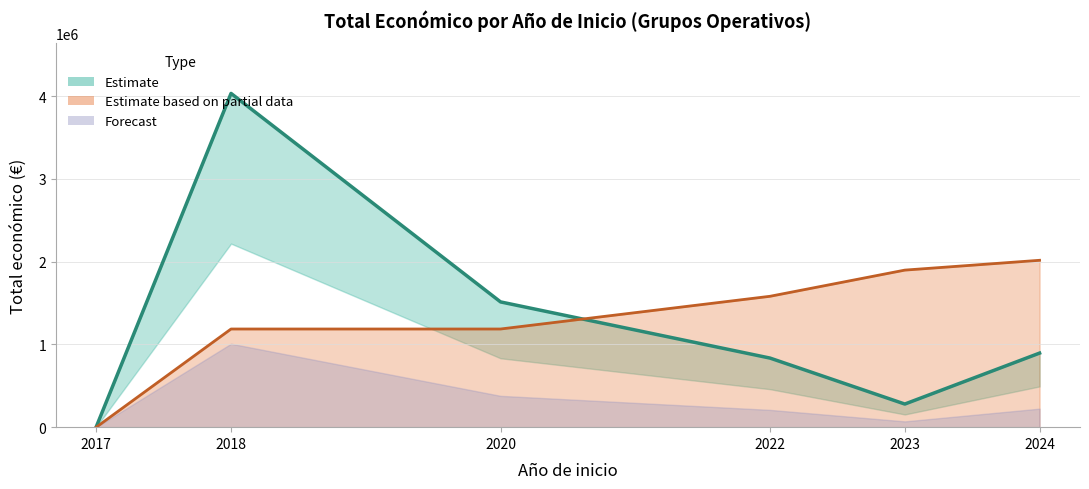

Does the chart display data point markers on the line(s)?

No